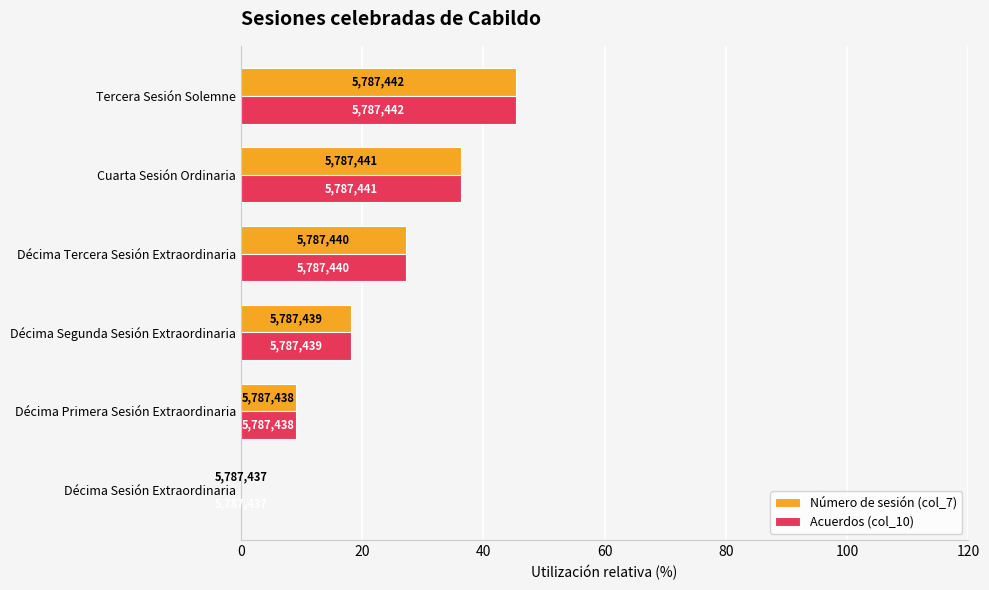

What is the maximum value for Número de sesión (col_7)?

45.5